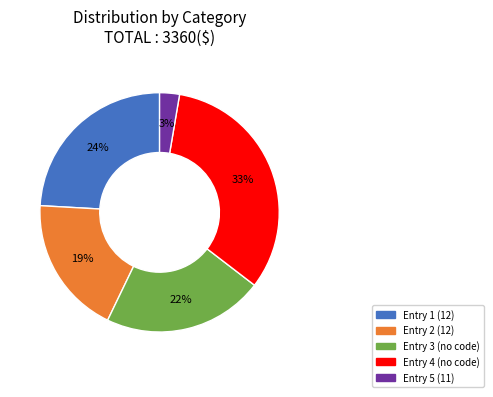

Is there a majority slice in this chart?

No